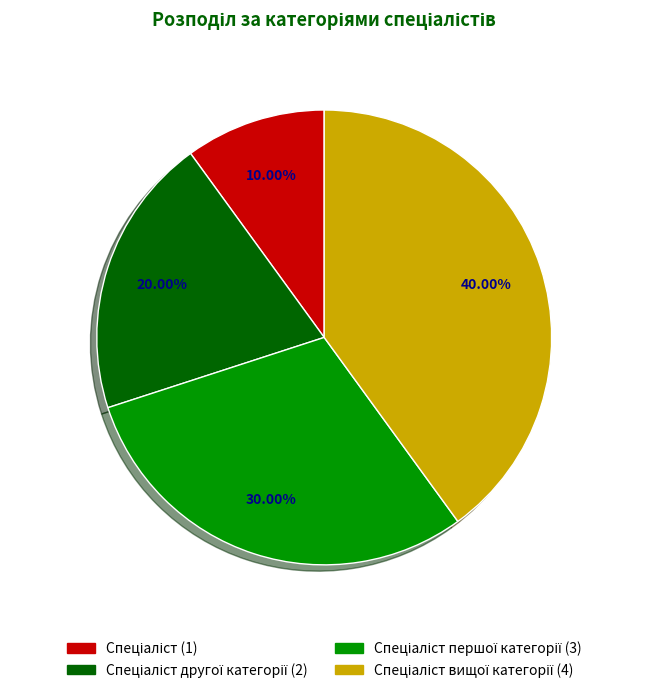

Does any single category account for the majority?

No